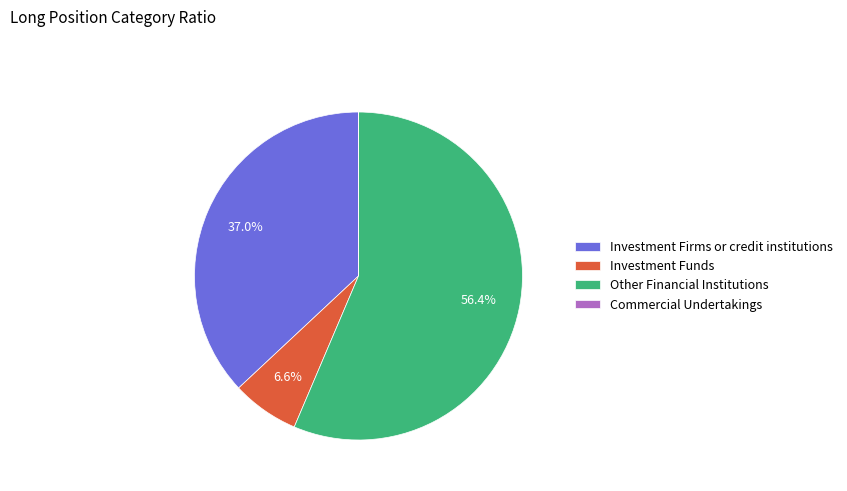

Does any single category account for the majority?

Yes